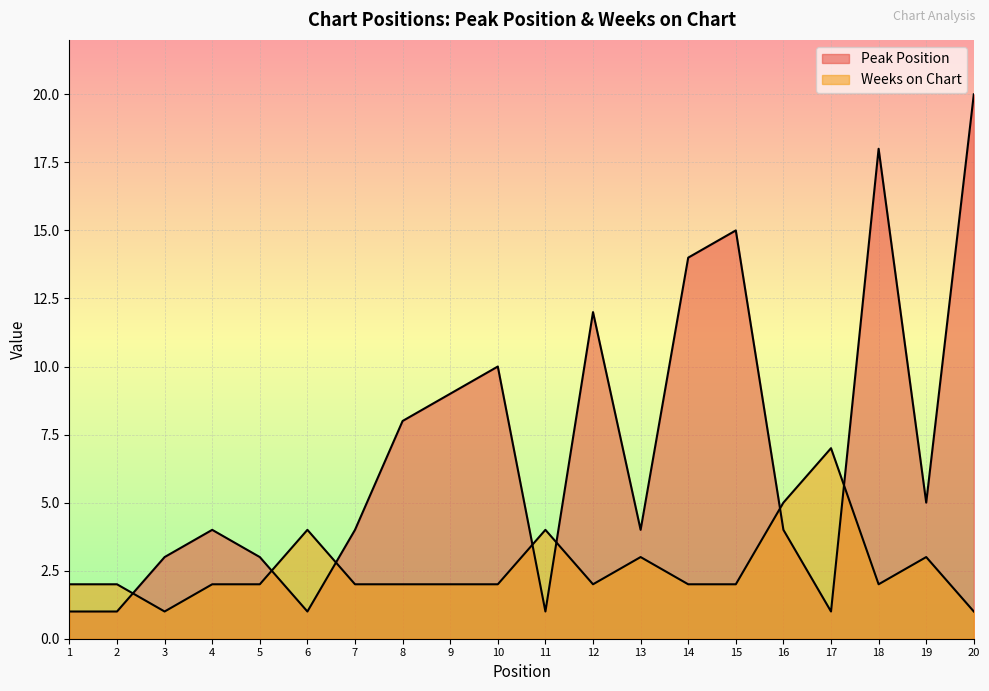

True or false: Weeks on Chart and Peak Position cross at least once.

True